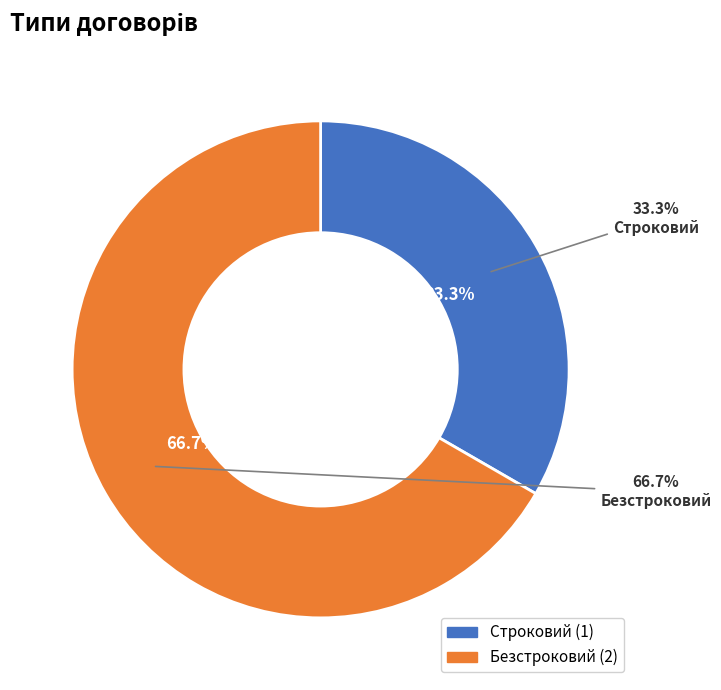

Which slice represents more than half of the pie?

Безстроковий